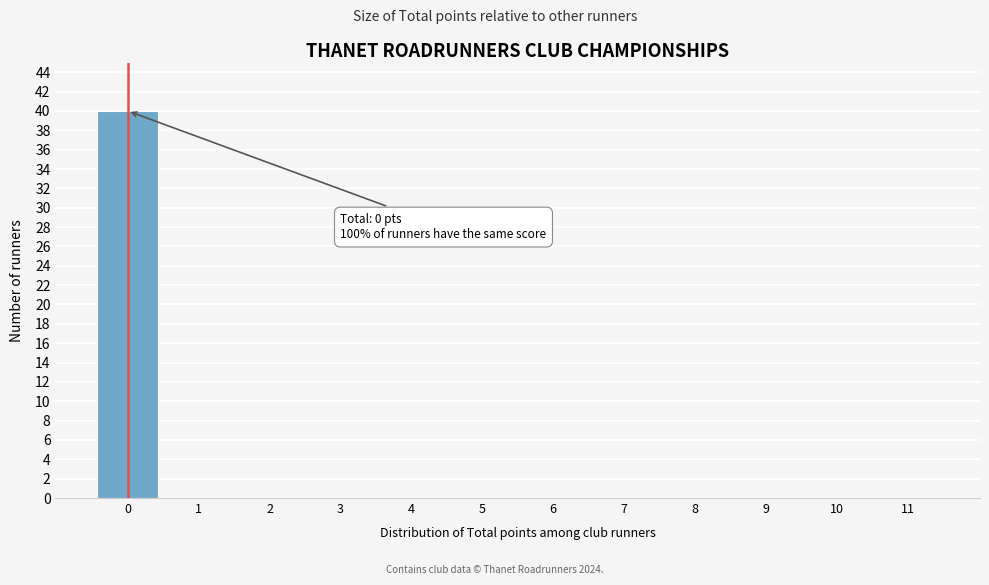

Reading left to right, list all the values displayed in this chart.

0=40	1=0	2=0	3=0	4=0	5=0	6=0	7=0	8=0	9=0	10=0	11=0